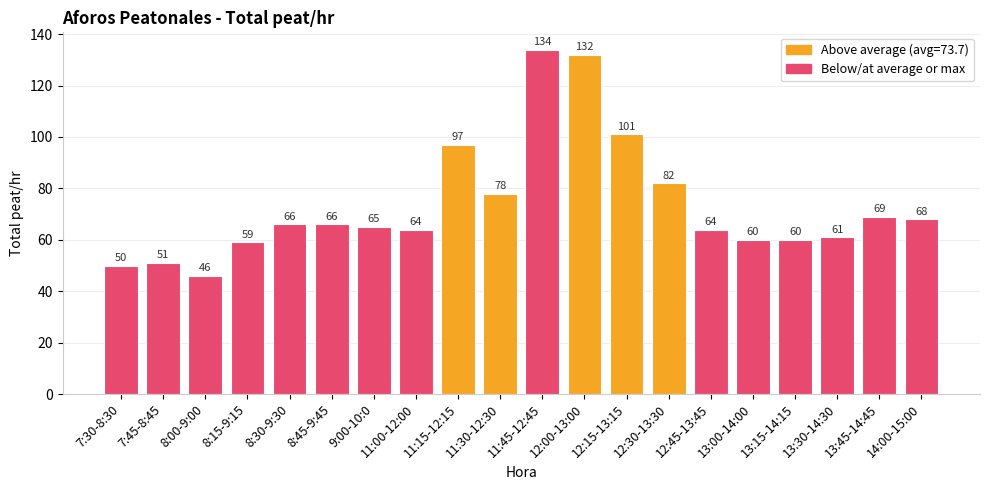

Reading right to left, transcribe all the data shown in this chart.

14:00-15:00=68	13:45-14:45=69	13:30-14:30=61	13:15-14:15=60	13:00-14:00=60	12:45-13:45=64	12:30-13:30=82	12:15-13:15=101	12:00-13:00=132	11:45-12:45=134	11:30-12:30=78	11:15-12:15=97	11:00-12:00=64	9:00-10:0=65	8:45-9:45=66	8:30-9:30=66	8:15-9:15=59	8:00-9:00=46	7:45-8:45=51	7:30-8:30=50